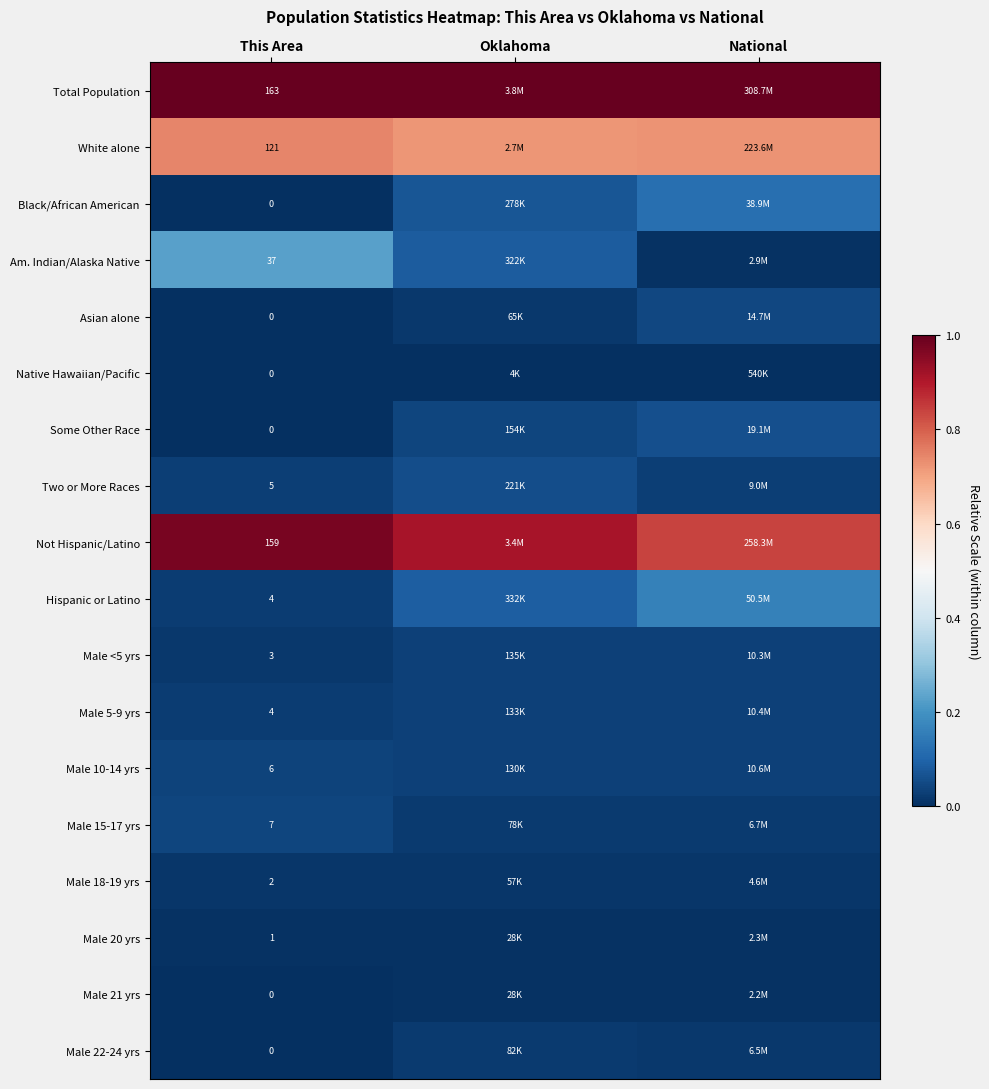

True or false: Male 20 yrs has a value of 0.0 at This Area.

True